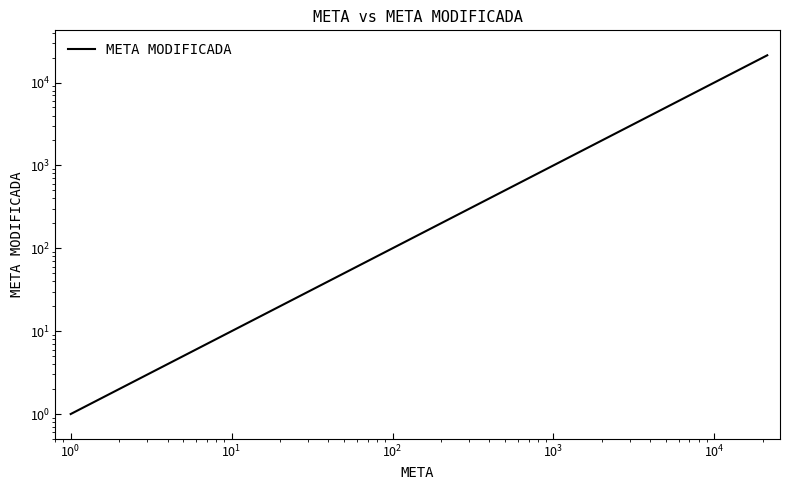

What is the difference between the maximum and minimum values?

21315.0